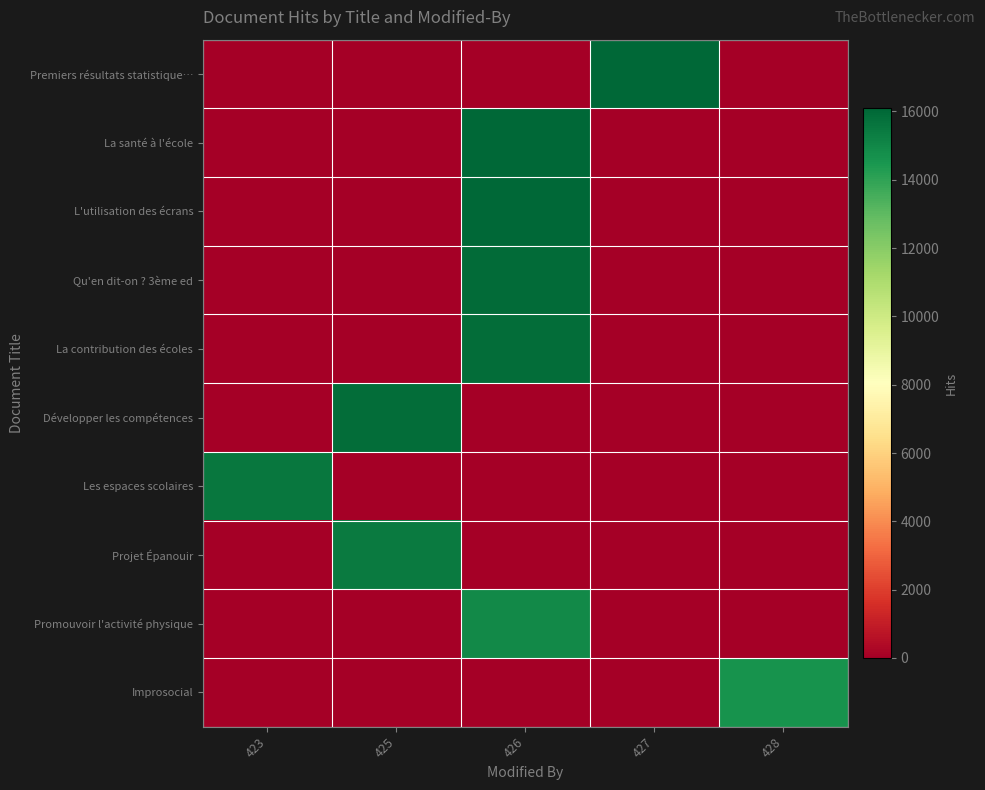

Which label corresponds to the smallest value in the chart?

423